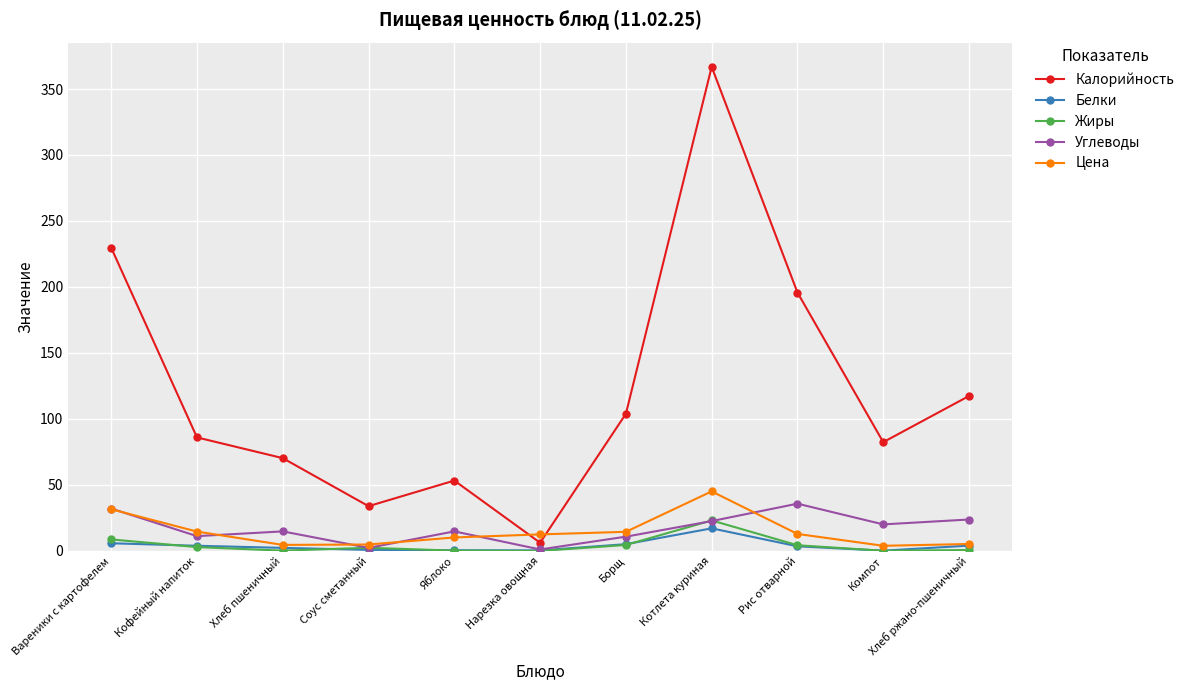

What position from the left is Рис отварной?

9